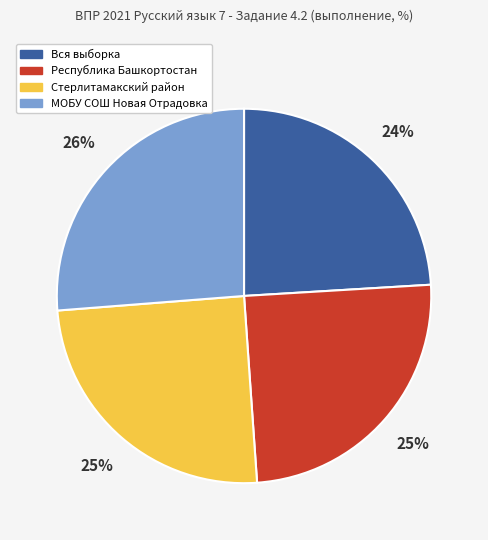

Is there a majority slice in this chart?

No